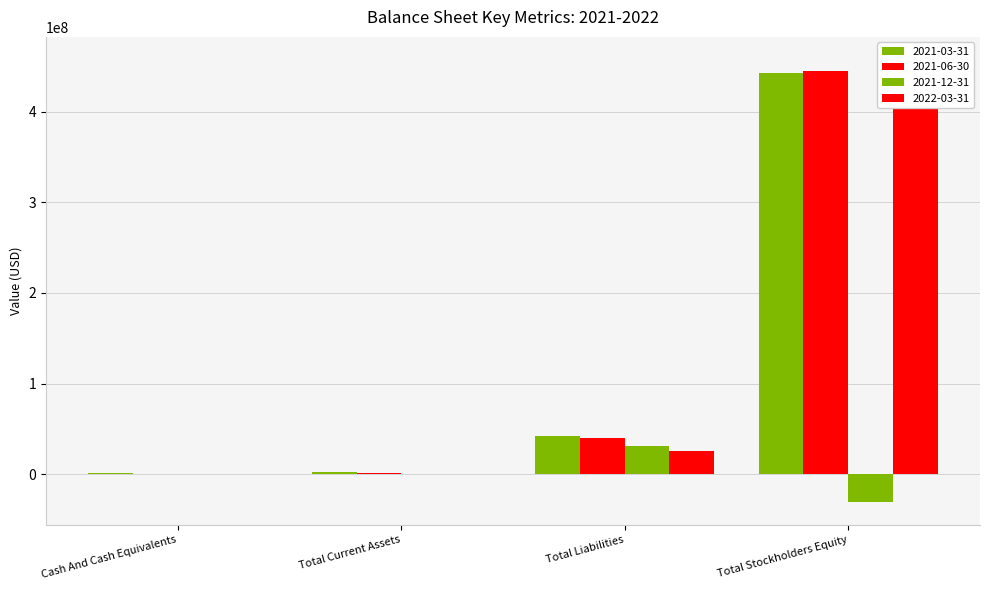

What value does the 2022-03-31 series have at Total Stockholders Equity, to the nearest 10?

457876450